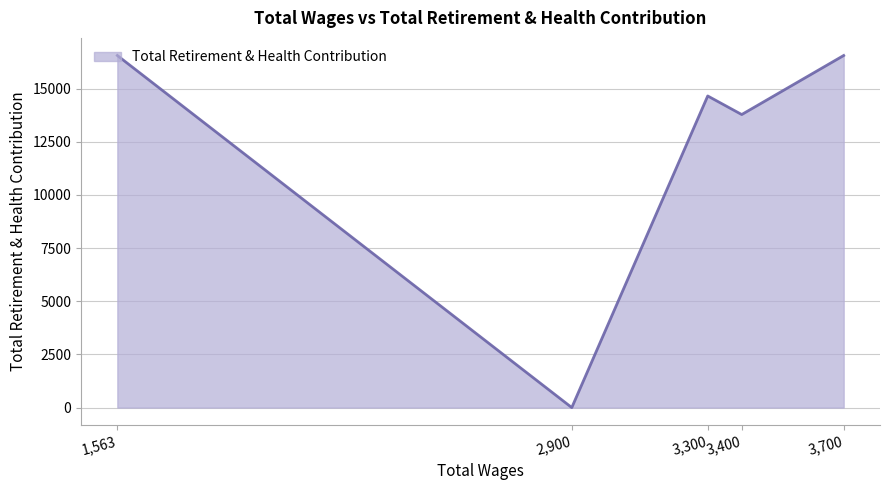

What is the difference between the maximum and minimum values?

16560